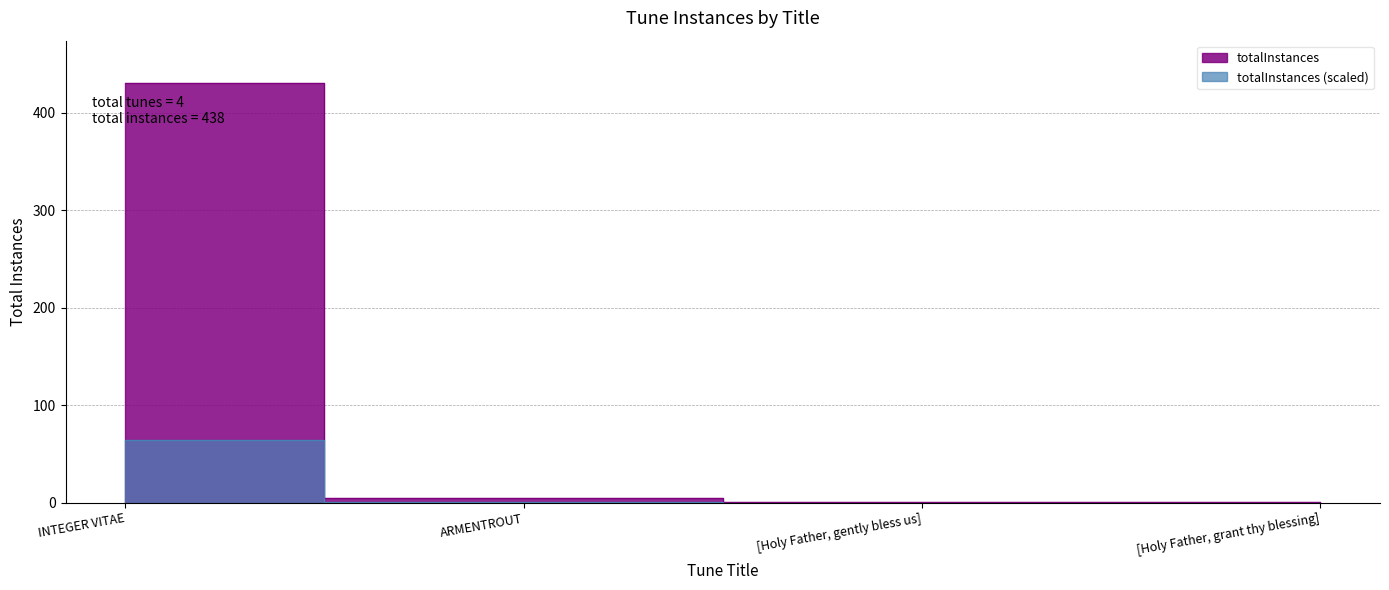

What is the value of the 2nd point from the left?

5